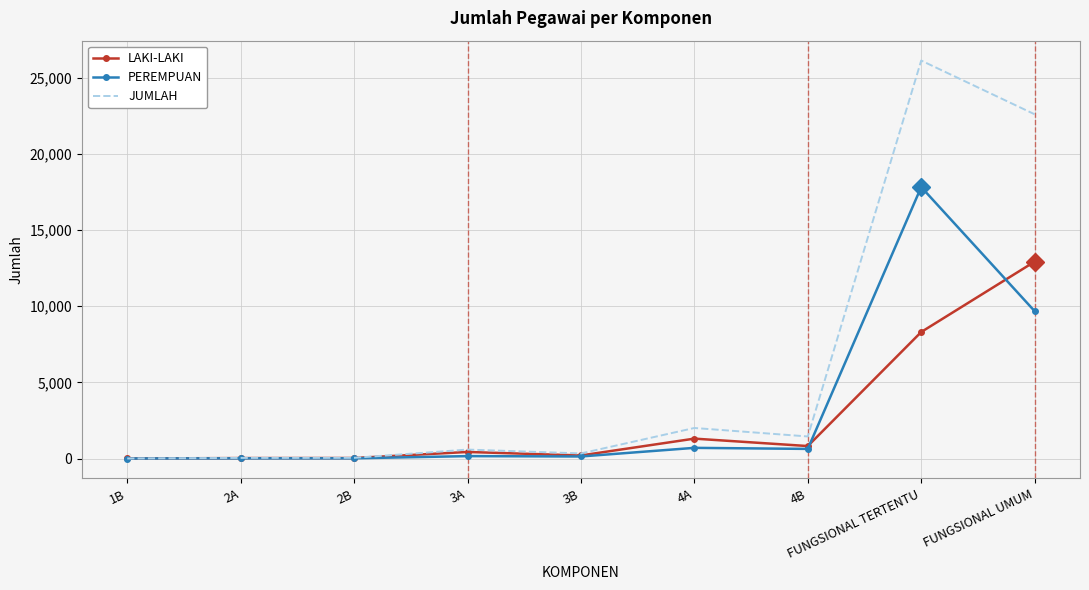

What is the greatest value displayed?

26127